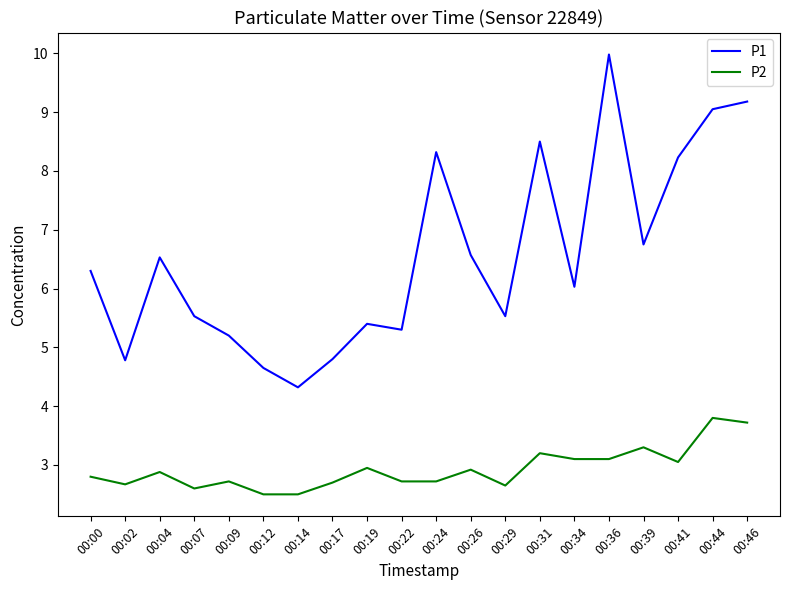

Is the value of P2 at 00:44 greater than the value of P1 at 00:29?

No